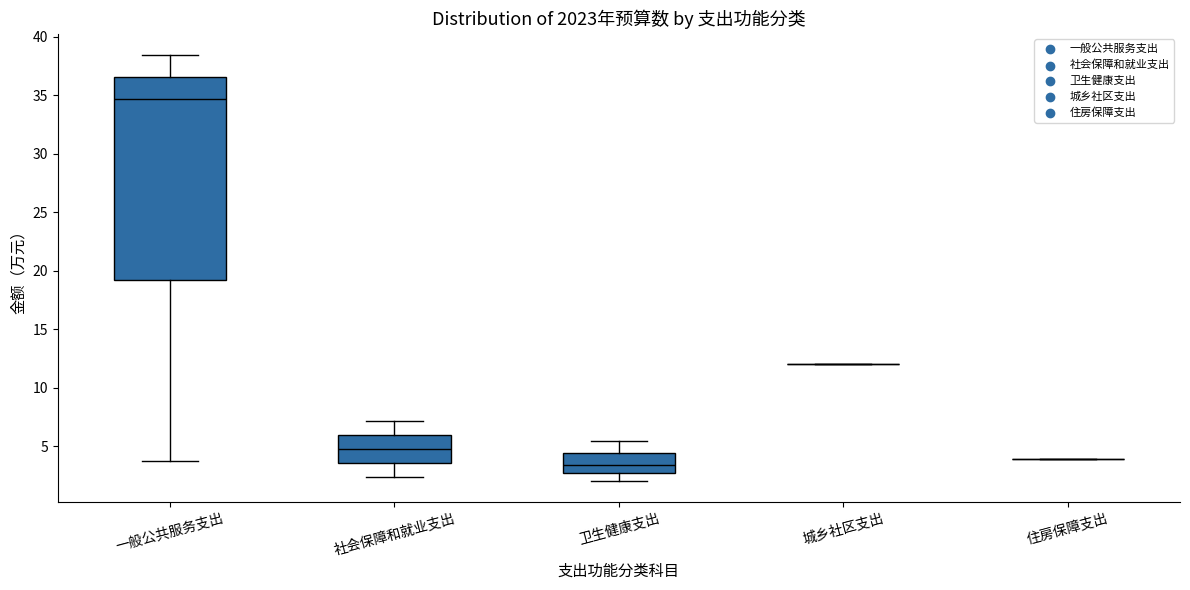

Where does the lower whisker of the box for 一般公共服务支出 end on the y-axis? The values are not printed on the chart, so give them approximately, as read against the axis.

4.0